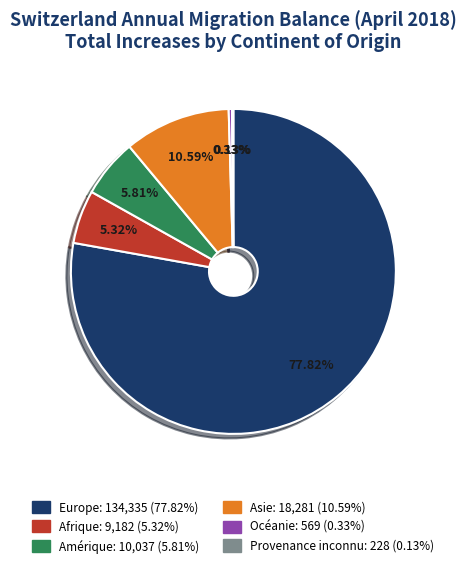

Is it true that Europe is 78% of the pie?

True